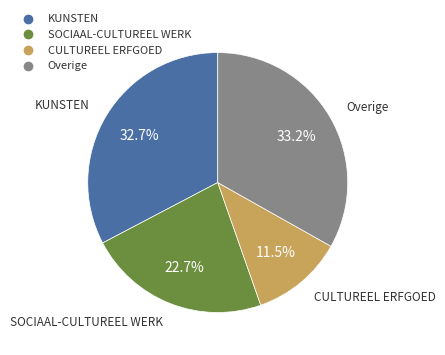

Is there any slice that represents more than half of the pie?

No